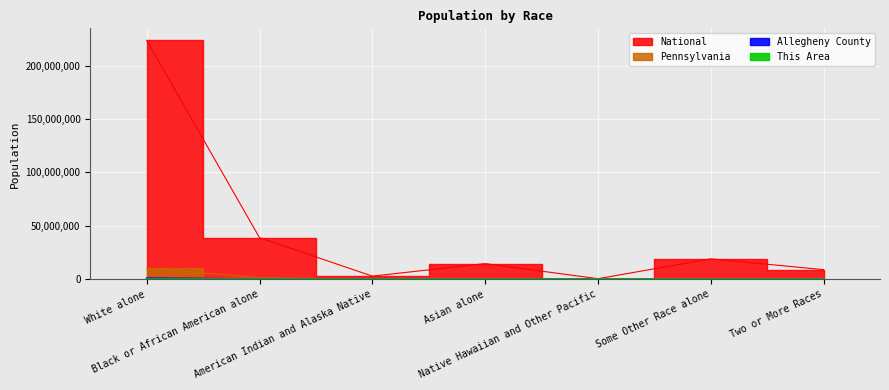

True or false: Pennsylvania and This Area intersect in this chart.

False